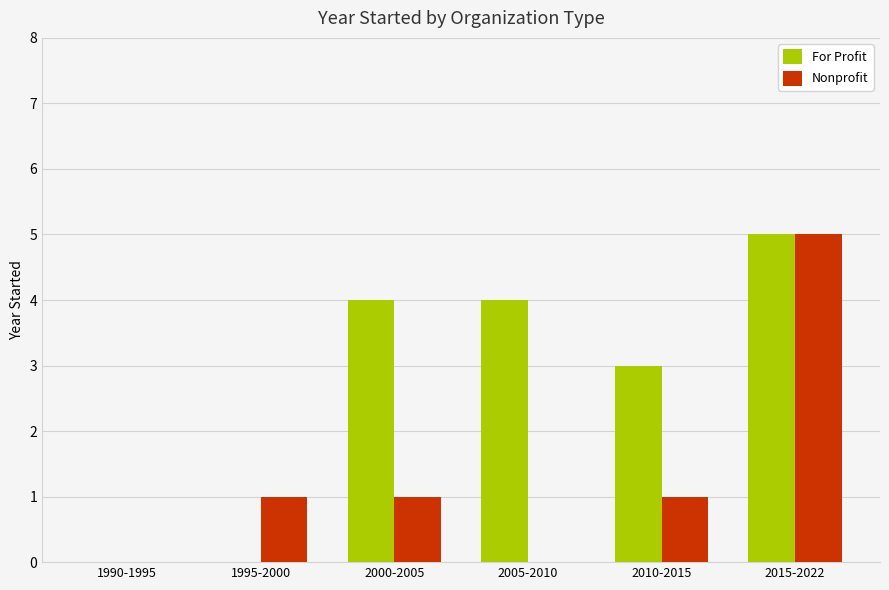

At which category is the sum across all series the highest?

2015-2022